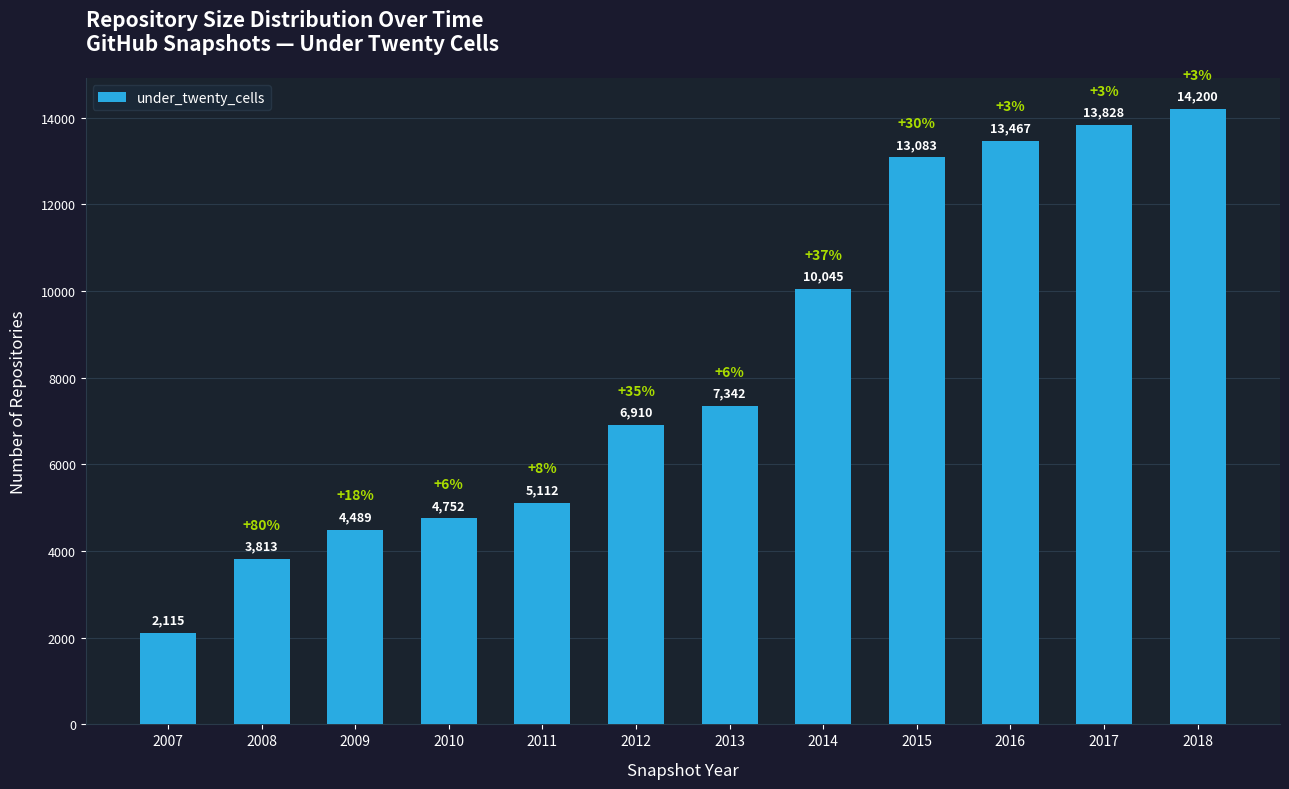

The chart shows a value of 3245 at 2007. True or false?

False